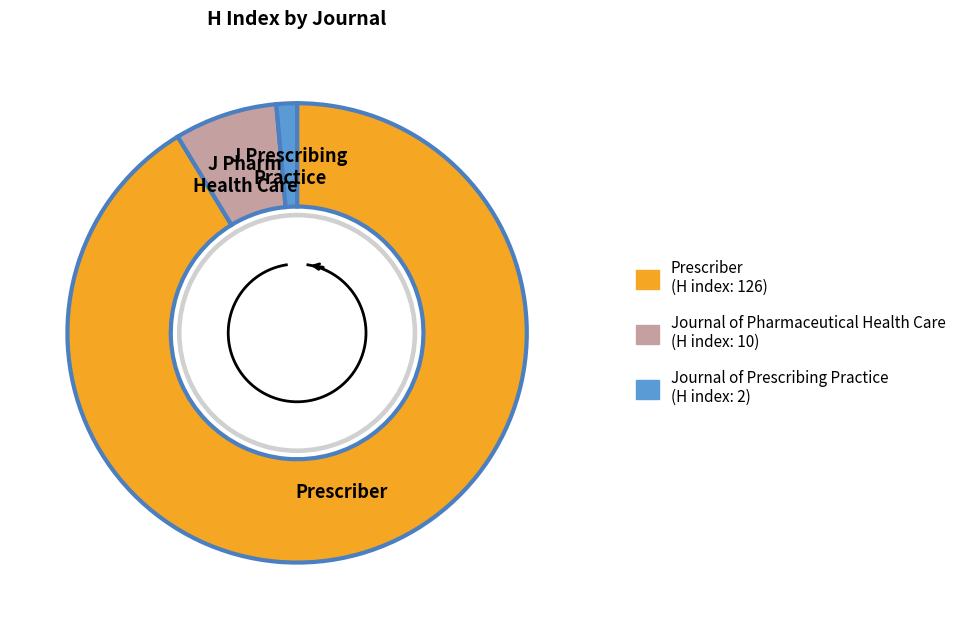

How many segments does this pie chart have?

3